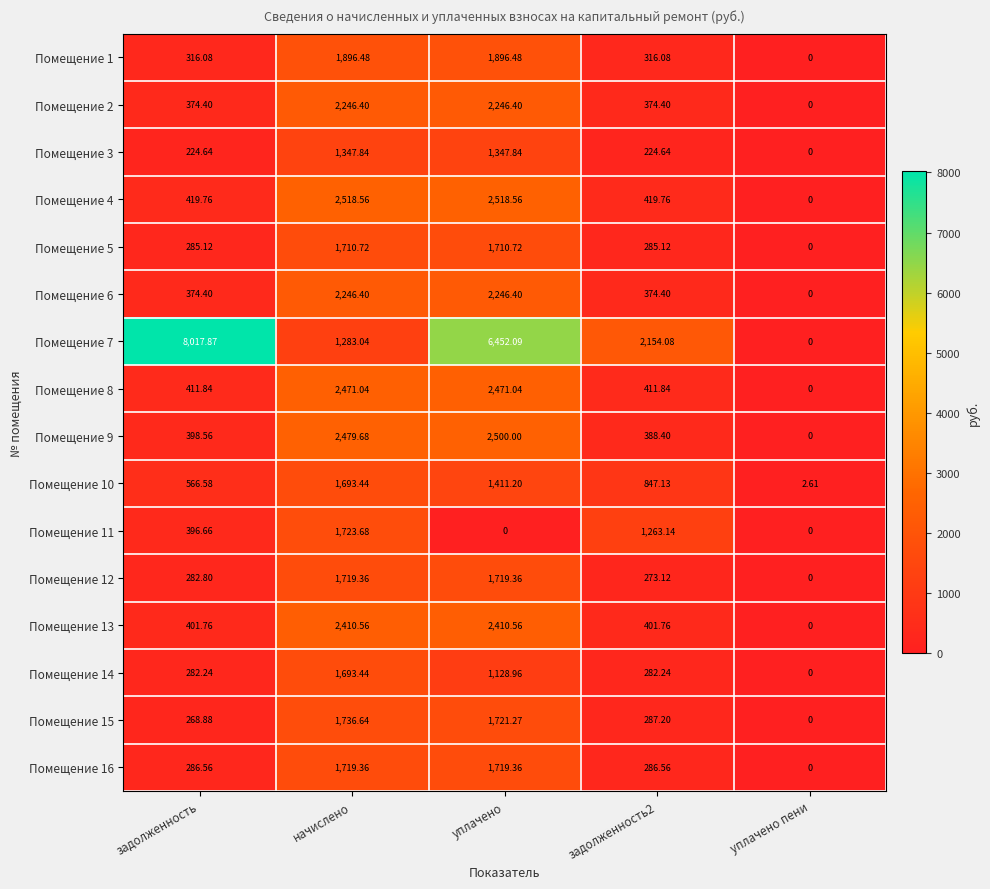

Which label corresponds to the largest value in the chart?

задолженность